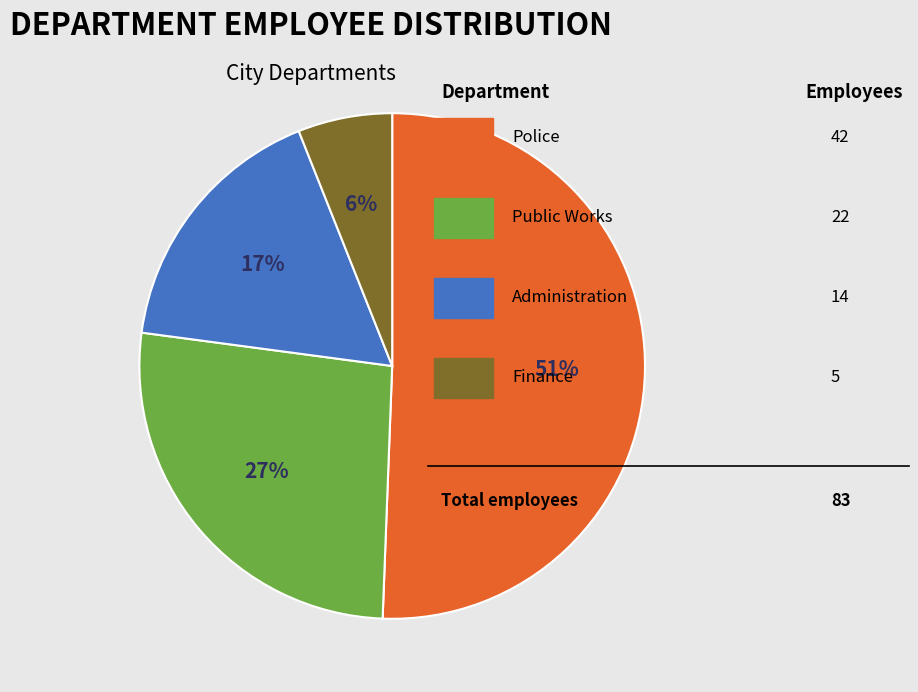

Is there a majority slice in this chart?

Yes